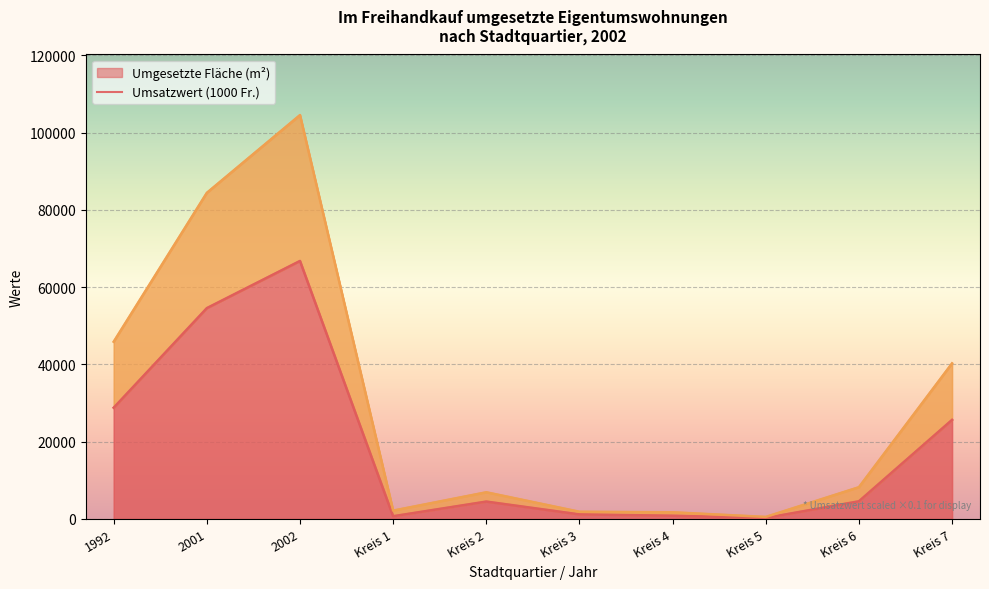

Reading left to right, list all the values displayed in this chart.

Umgesetzte Fläche (m²): 1992=28789.0	2001=54565.0	2002=66772.0	Kreis 1=706.0	Kreis 2=4501.0	Kreis 3=1185.0	Kreis 4=834.0	Kreis 5=264.0	Kreis 6=4573.0	Kreis 7=25641.0
Umsatzwert (1000 Fr.): 1992=45869.0	2001=84395.8	2002=104519.1	Kreis 1=2160.5	Kreis 2=6903.2	Kreis 3=1862.0	Kreis 4=1727.8	Kreis 5=525.0	Kreis 6=8213.1	Kreis 7=40258.3